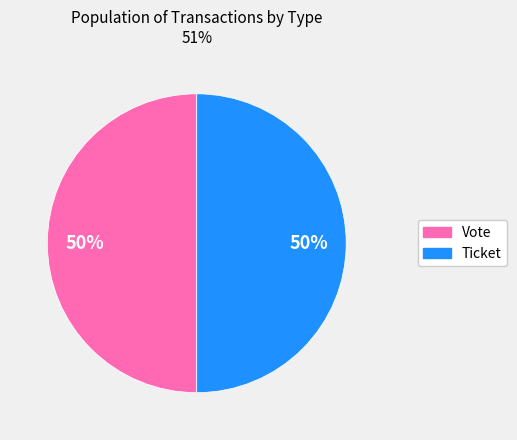

The Vote slice represents 50% of the pie. True or false?

True